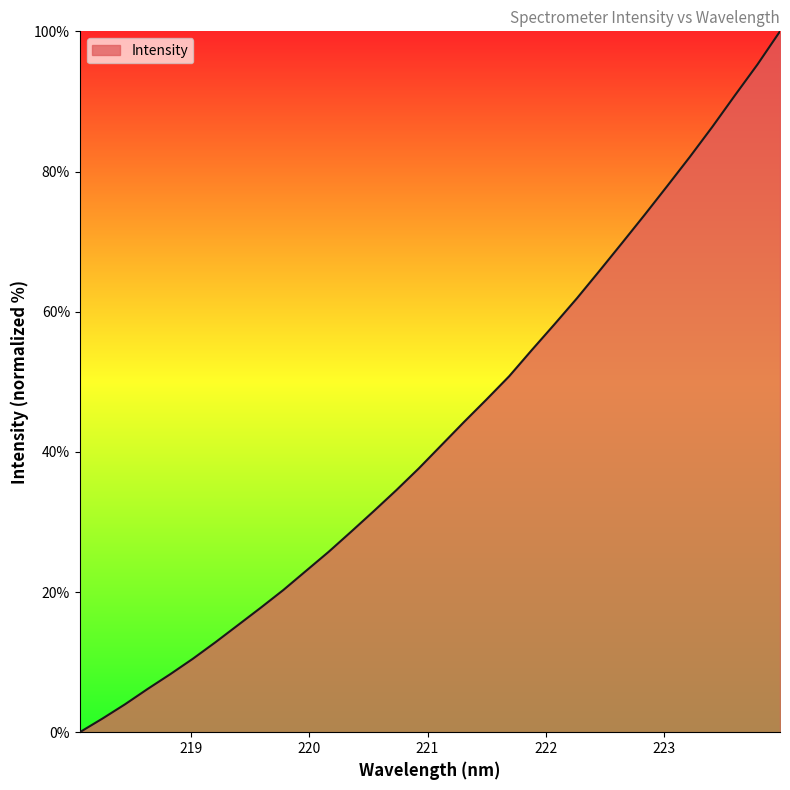

Where is the data nearest to the value 50?

221.6902